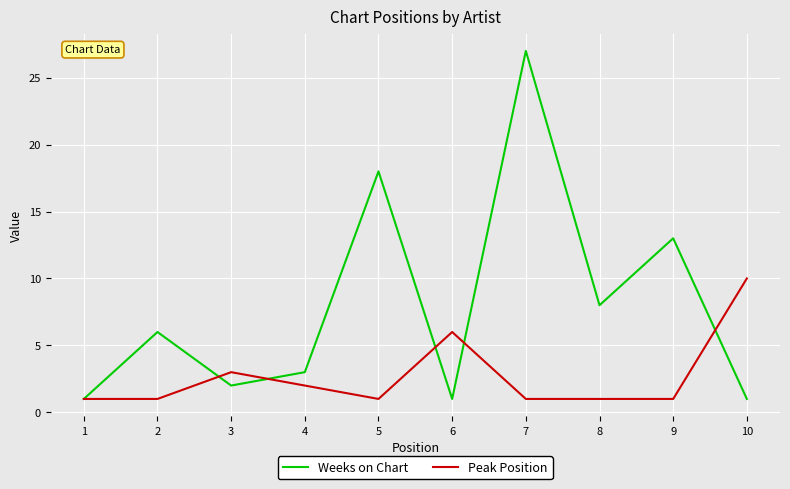

Which series has the largest total across all categories?

Weeks on Chart